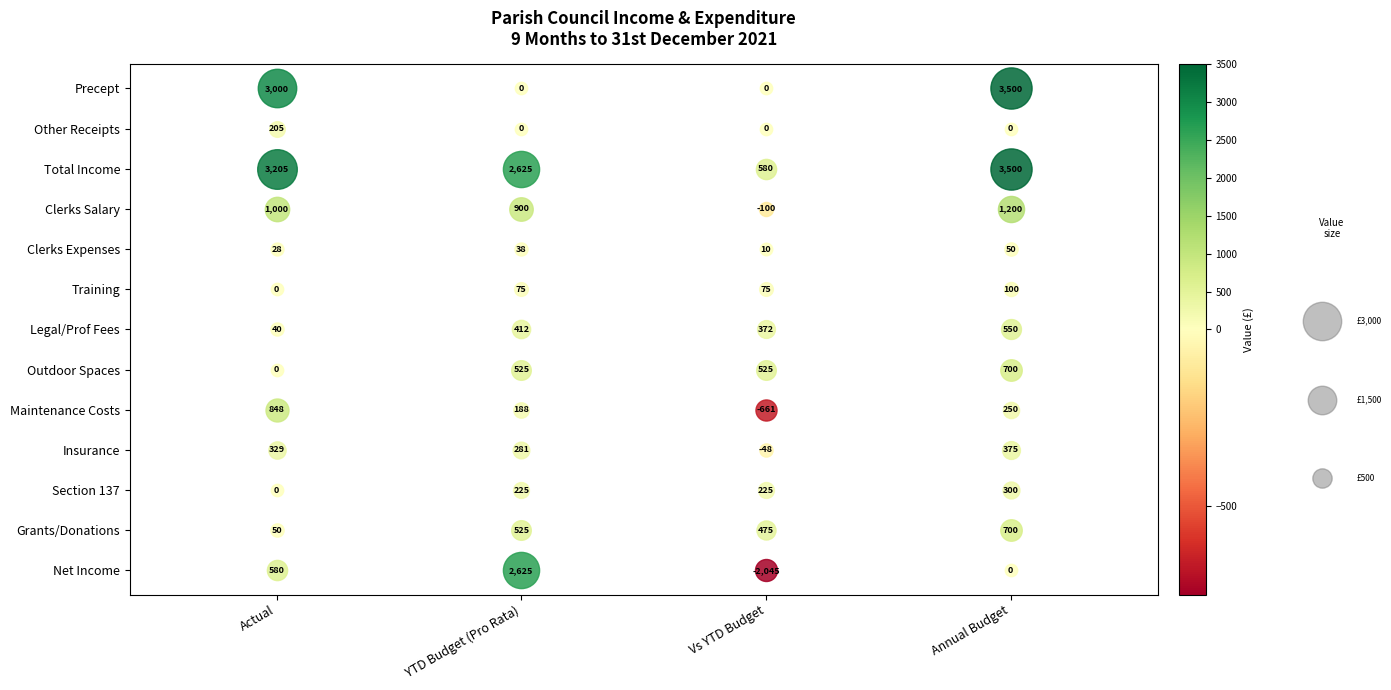

What is the difference between the second highest and second lowest values in the Total Income series?

580.1